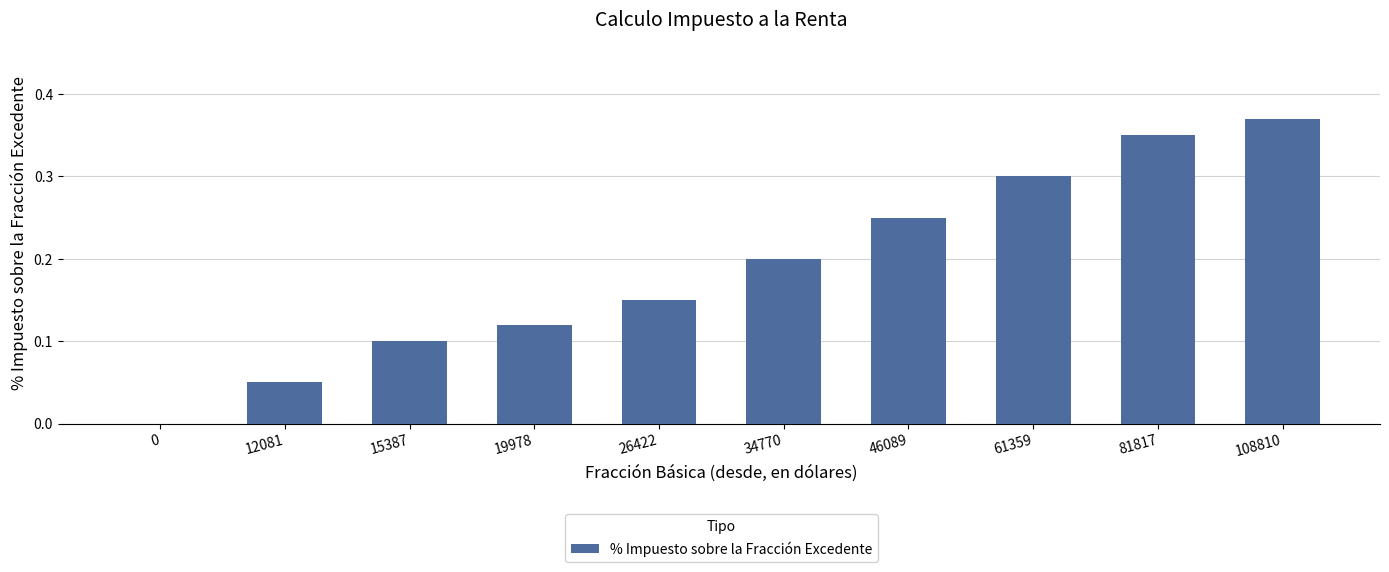

Which label corresponds to the largest value in the chart?

108810